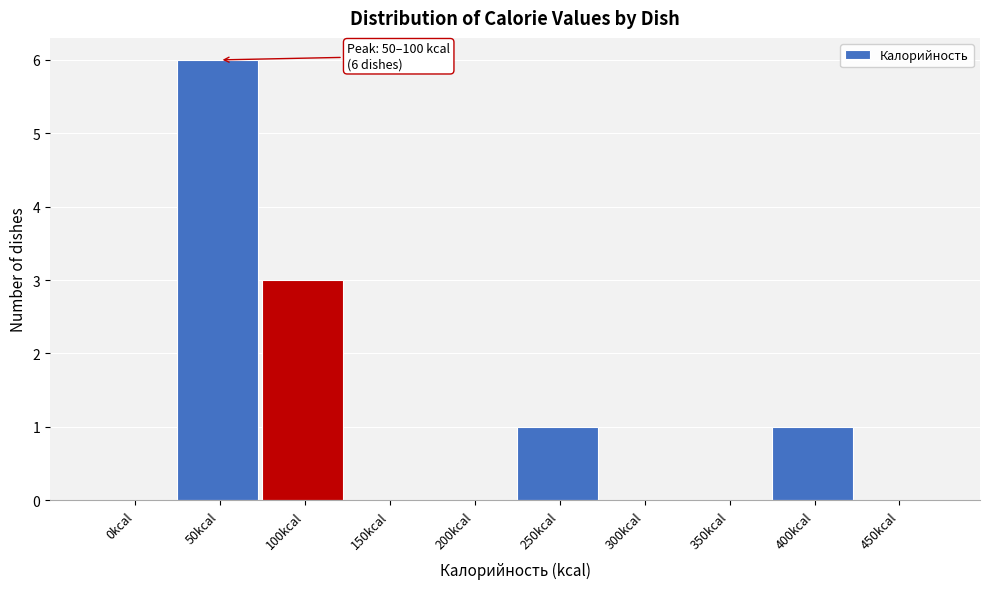

Reading left to right, what are all the values shown in this chart?

0kcal=0	50kcal=6	100kcal=3	150kcal=0	200kcal=0	250kcal=1	300kcal=0	350kcal=0	400kcal=1	450kcal=0